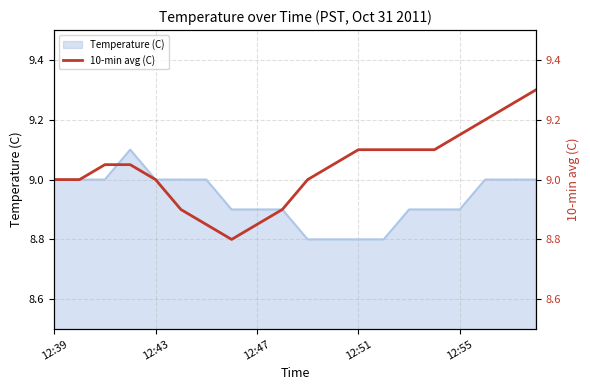

What position from the left is 7?

8